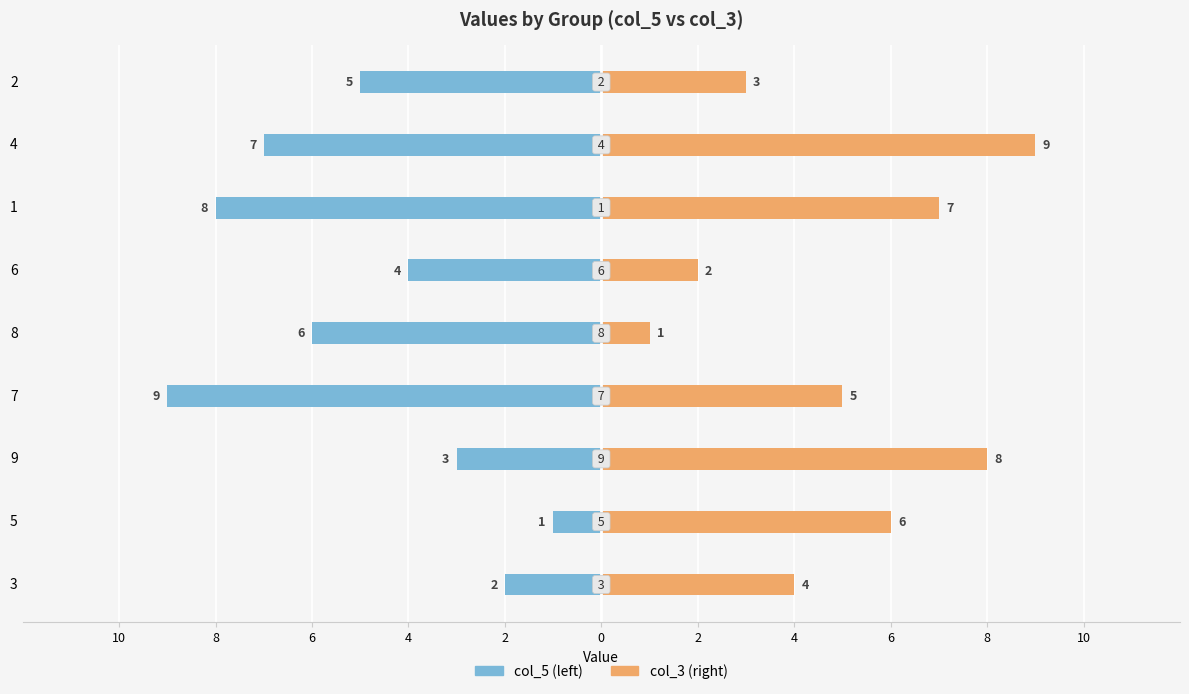

What is the value of the col_5 bar at the 1st from the left?

-2